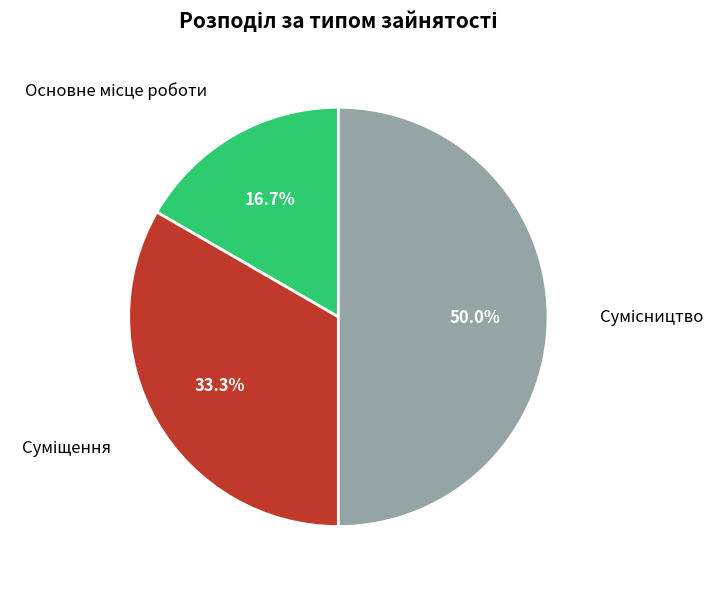

To the nearest percent, what is the difference between the largest and smallest slice percentages?

33%